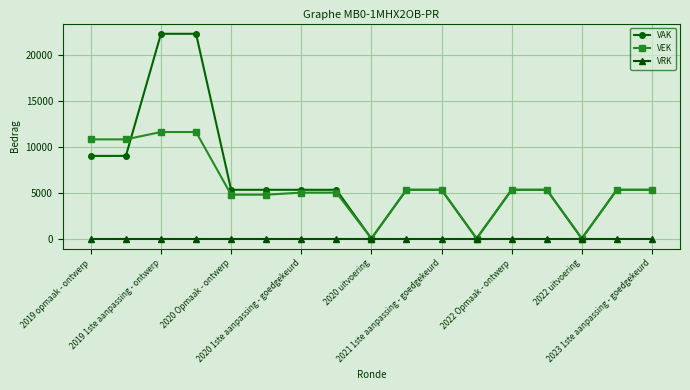

Which series has the widest spread of values?

VAK